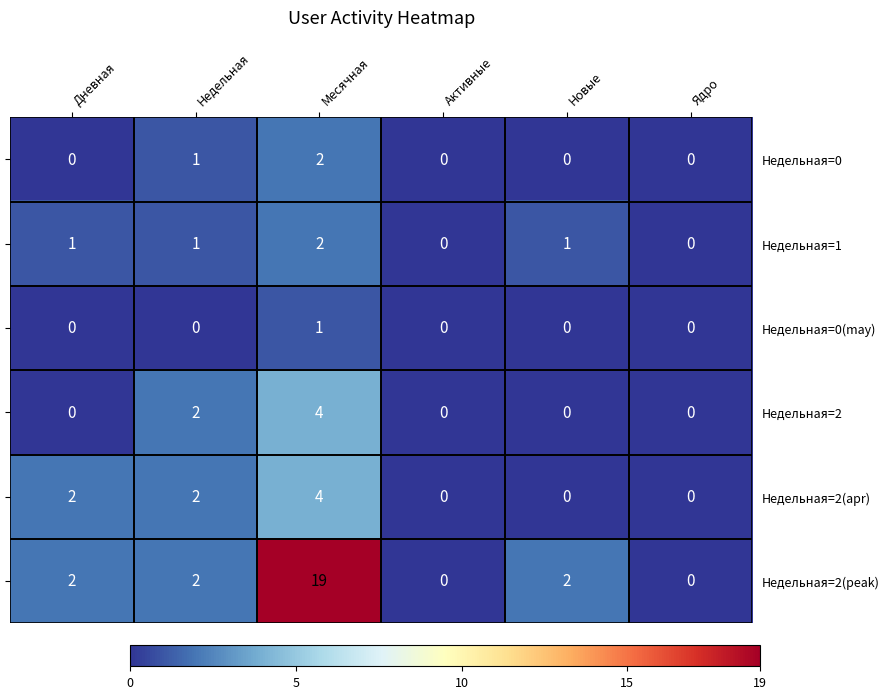

The Недельная=1 series shows 1 at Новые. True or false?

True